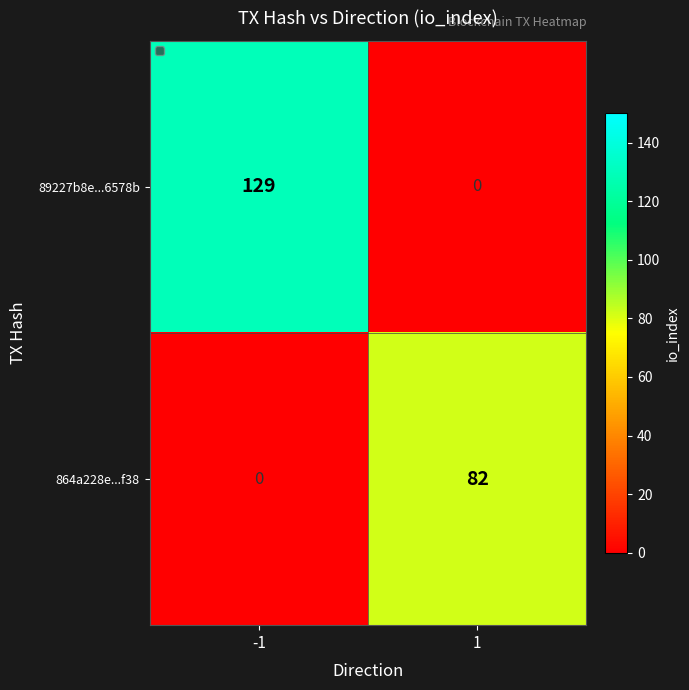

What is the maximum value shown in the chart?

129